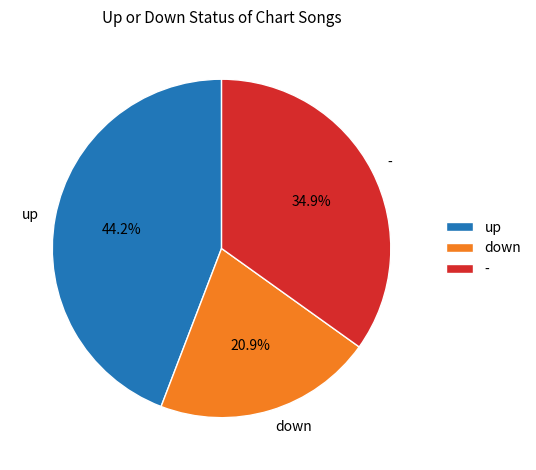

How many slices are in this pie chart?

3